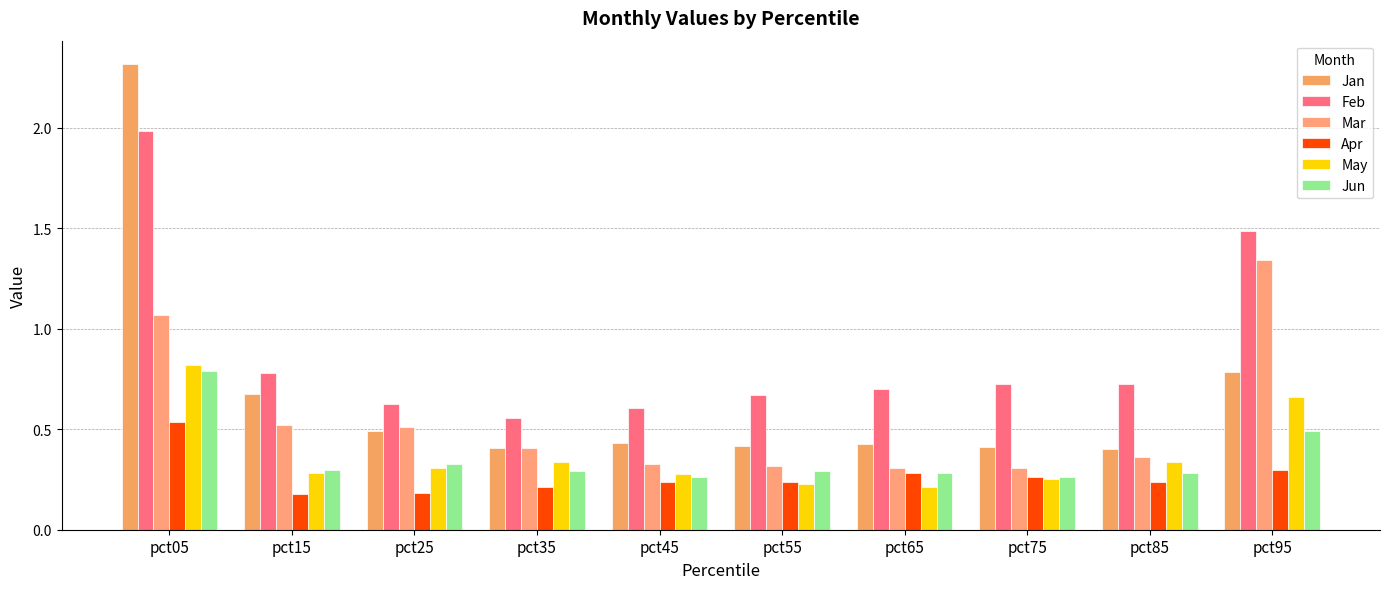

At pct05, list the series in order from largest to smallest.

Jan, Feb, Mar, May, Jun, Apr